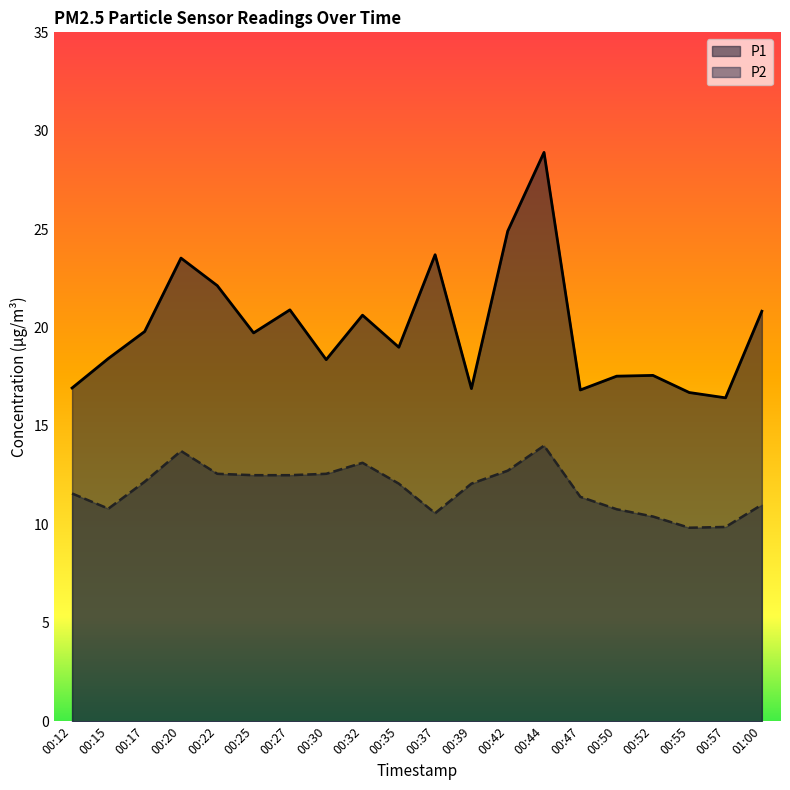

At which category does P2 reach its first local peak?

00:20